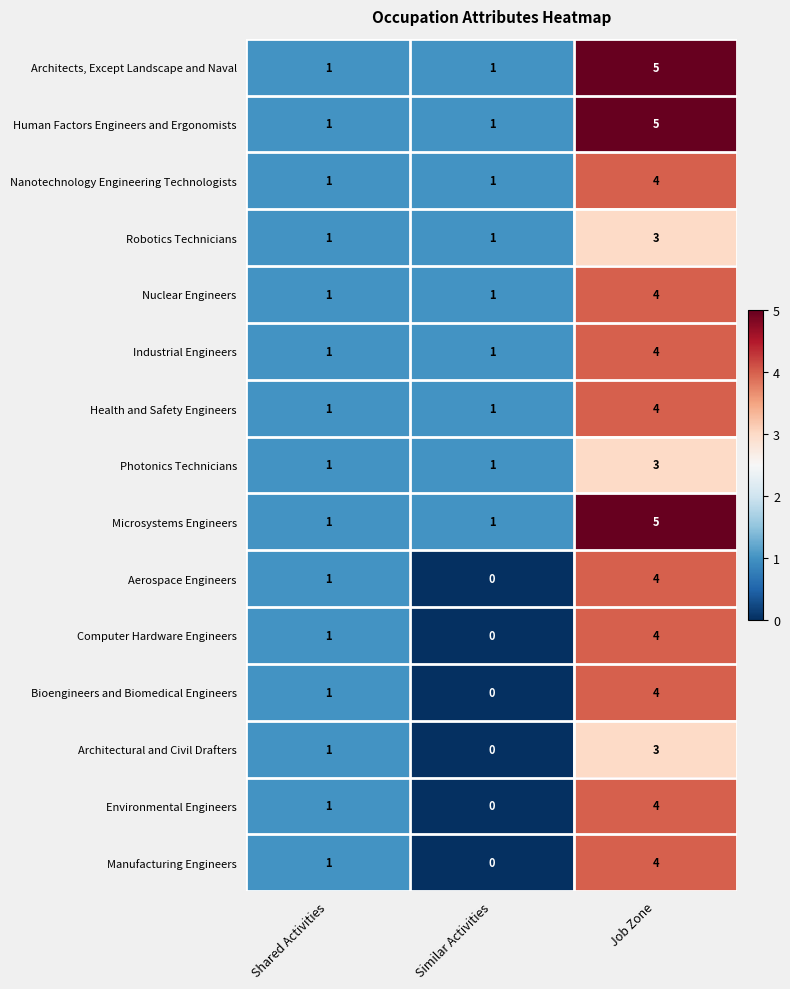

At which category is the sum across all series the highest?

Job Zone